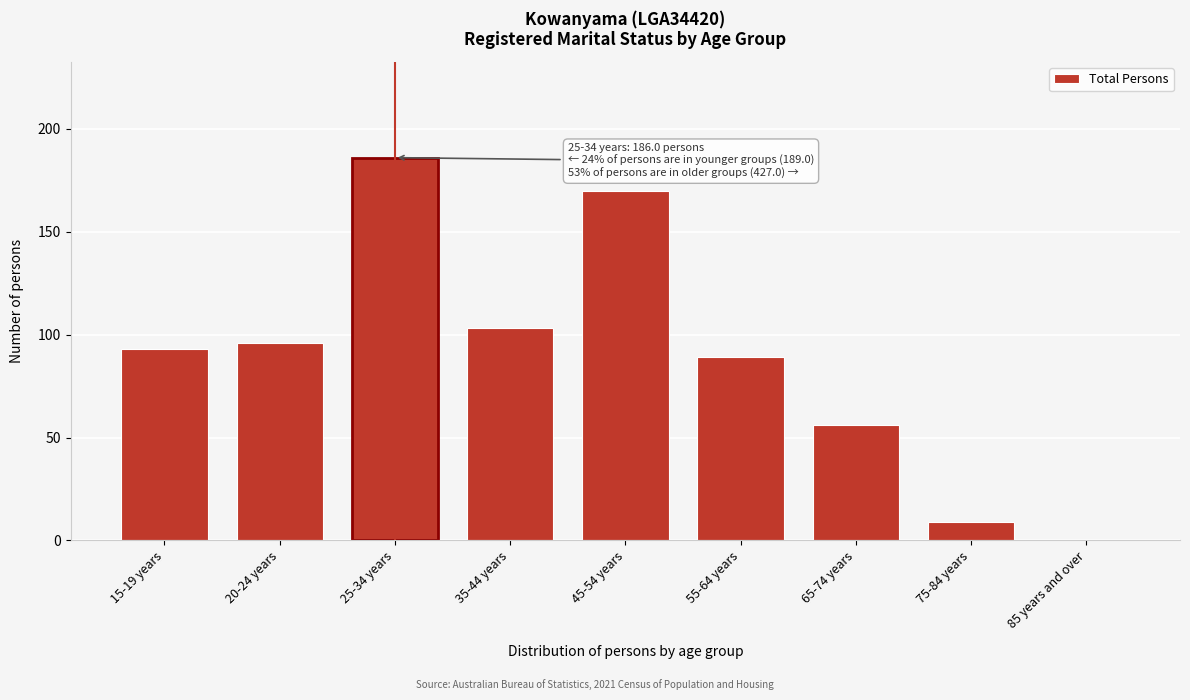

Reading left to right, transcribe all the data shown in this chart.

15-19 years=93	20-24 years=96	25-34 years=186	35-44 years=103	45-54 years=170	55-64 years=89	65-74 years=56	75-84 years=9	85 years and over=0